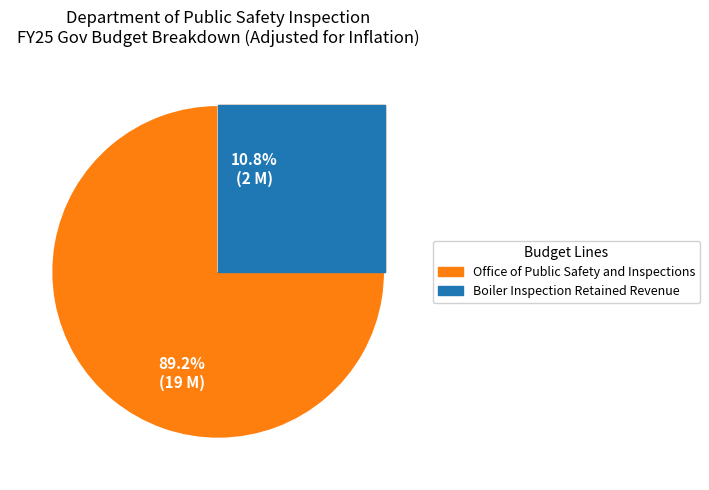

What percentage is the Boiler Inspection Retained Revenue slice, to the nearest percent?

11%